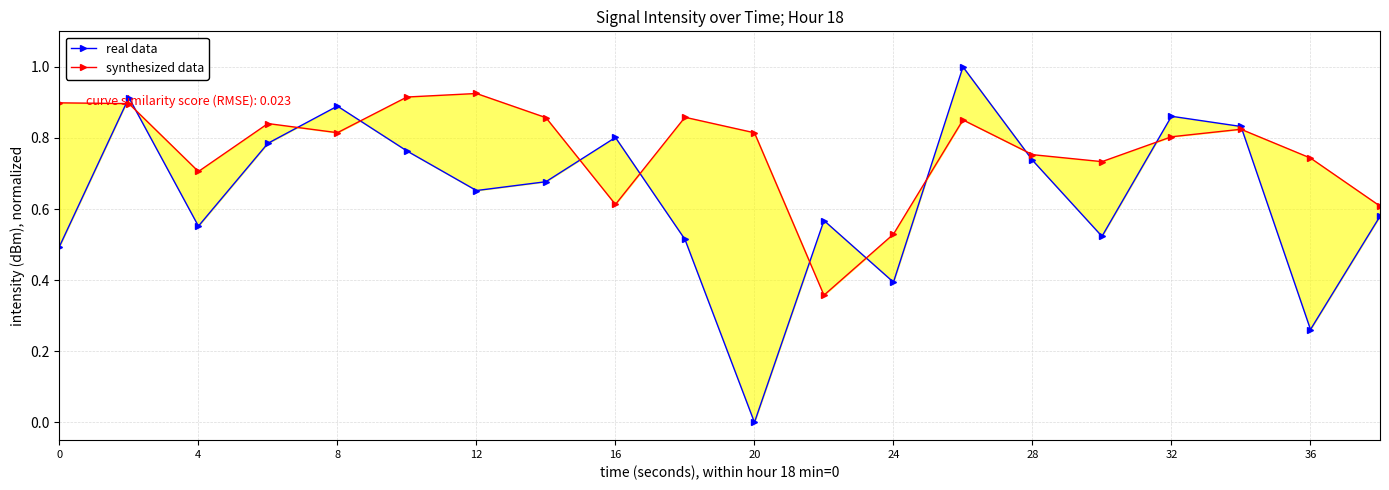

What are all the series names shown in the legend?

real data, synthesized data